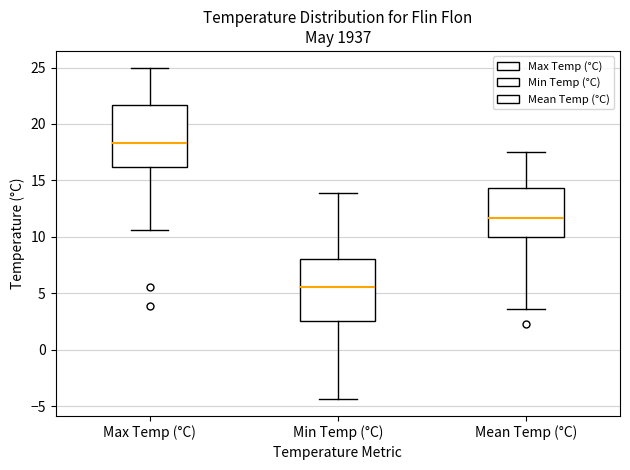

Reading left to right, read every box against the y-axis: the position of its median line, the range the box covers, and the ends of its whiskers. The values are not printed on the chart, so give them approximately, as read against the axis.

Max Temp (°C): median 18.5, box 16.0 to 21.5, whiskers 10.5 to 25.0
Min Temp (°C): median 5.5, box 2.5 to 8.0, whiskers -4.5 to 14.0
Mean Temp (°C): median 11.5, box 10.0 to 14.5, whiskers 3.5 to 17.5